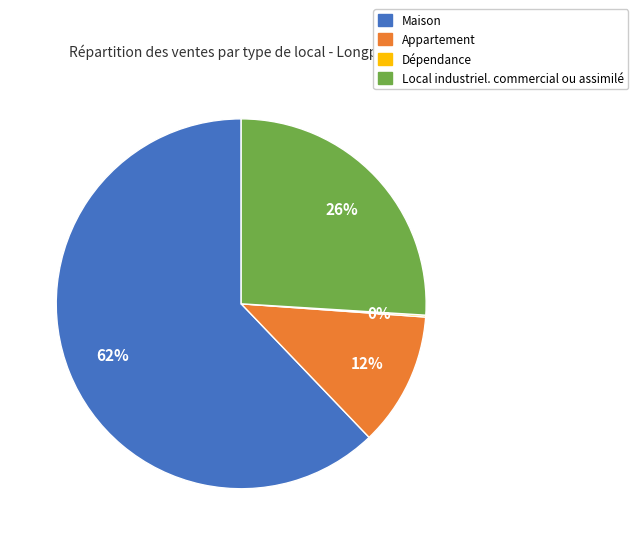

True or false: Appartement accounts for 26% of the total.

False